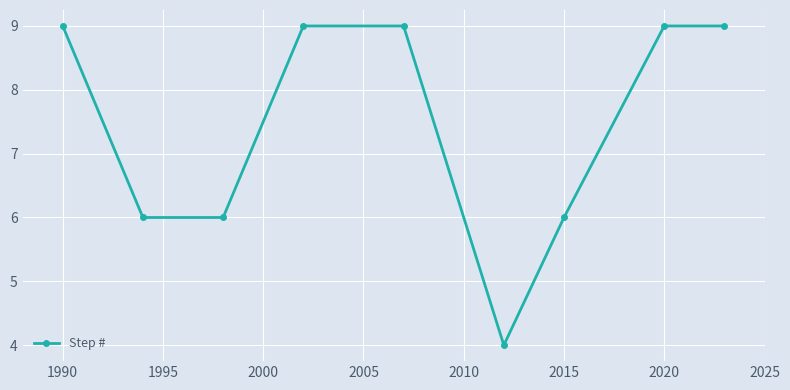

True or false: there are more than 2 points higher than both neighbors.

False